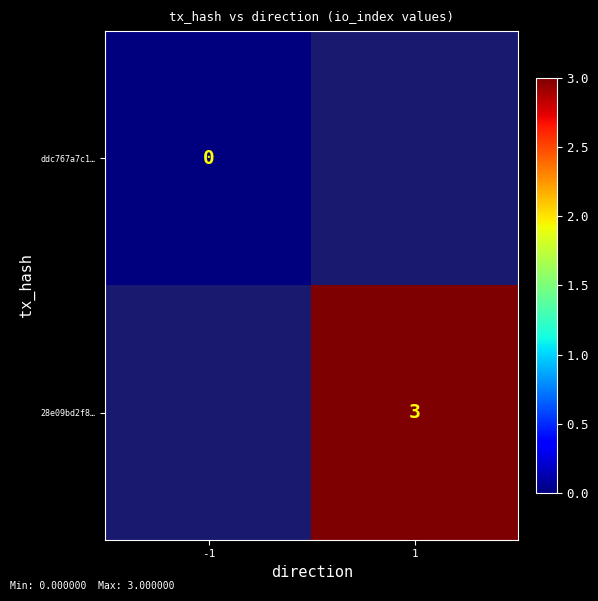

Is the value of 28e09bd2f8… at 1 greater than the value of ddc767a7c1… at -1?

Yes